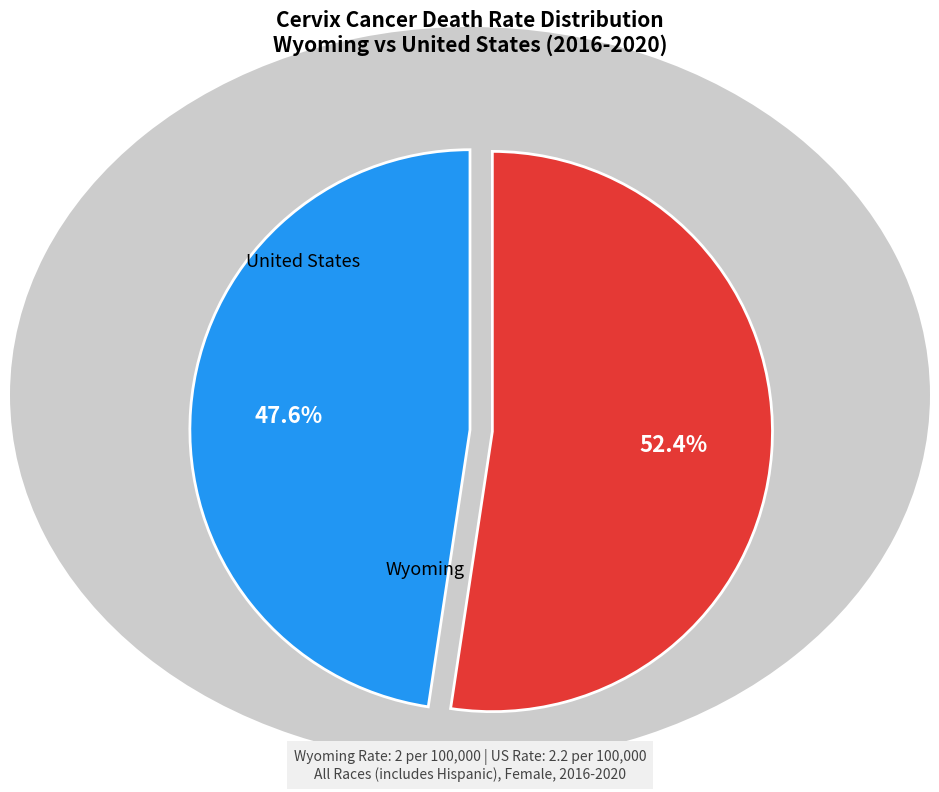

What is the total percentage of United States and Wyoming?

100.0%